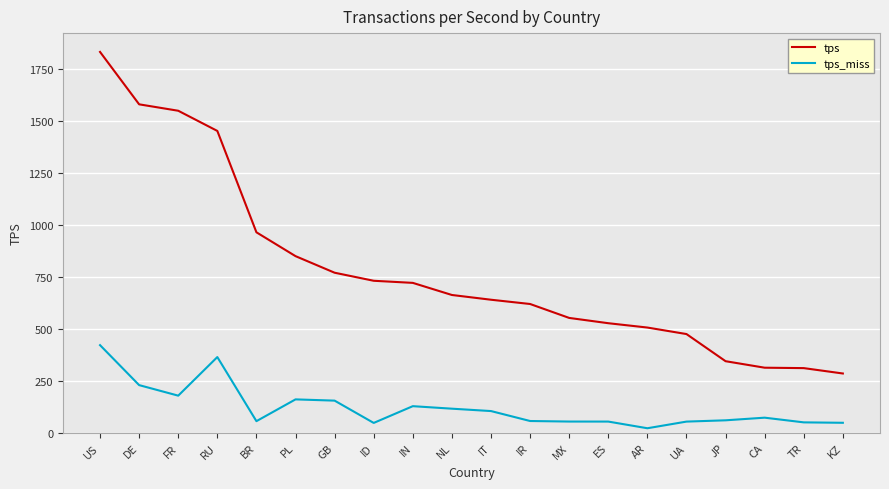

True or false: tps_miss has more than 2 interior local peaks.

True